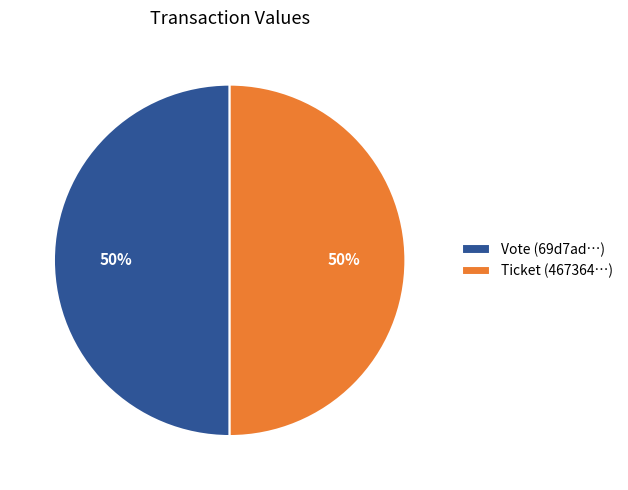

Is it true that Ticket (467364…) is 50% of the pie?

True